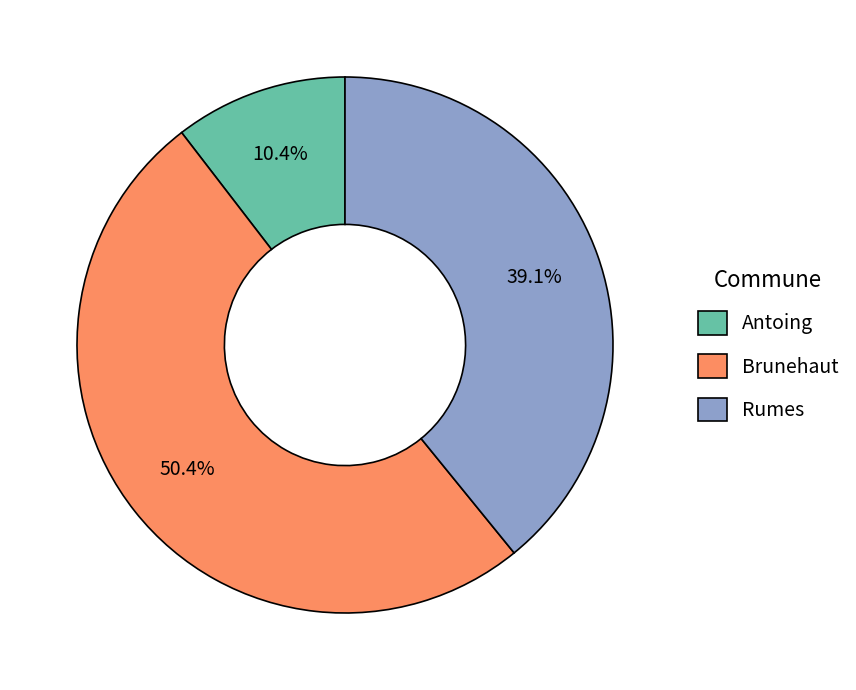

What percentage is the Antoing slice, to the nearest percent?

10%